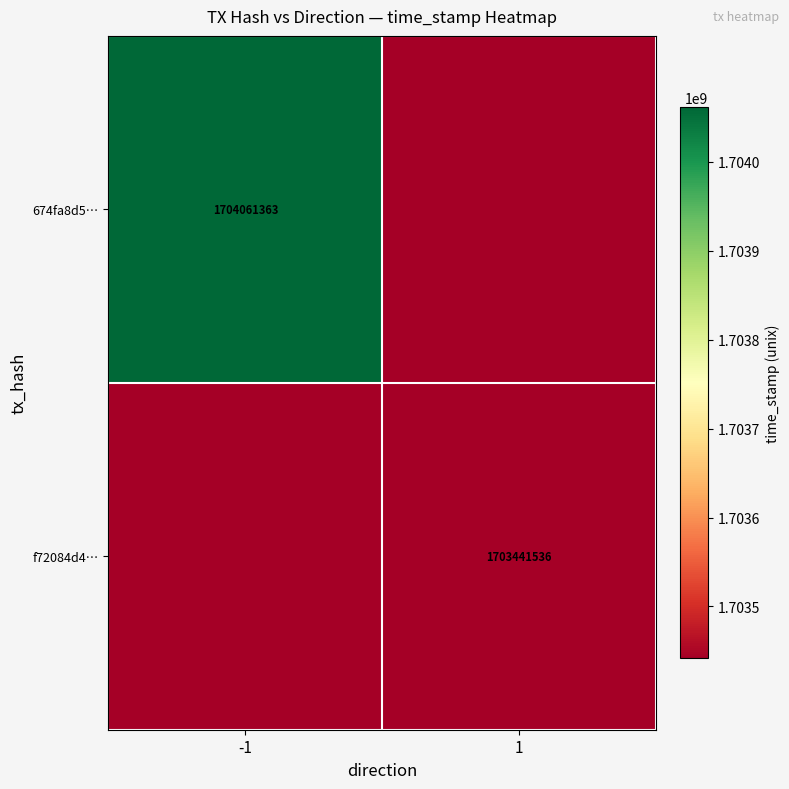

Which category has the lowest value across all series?

1